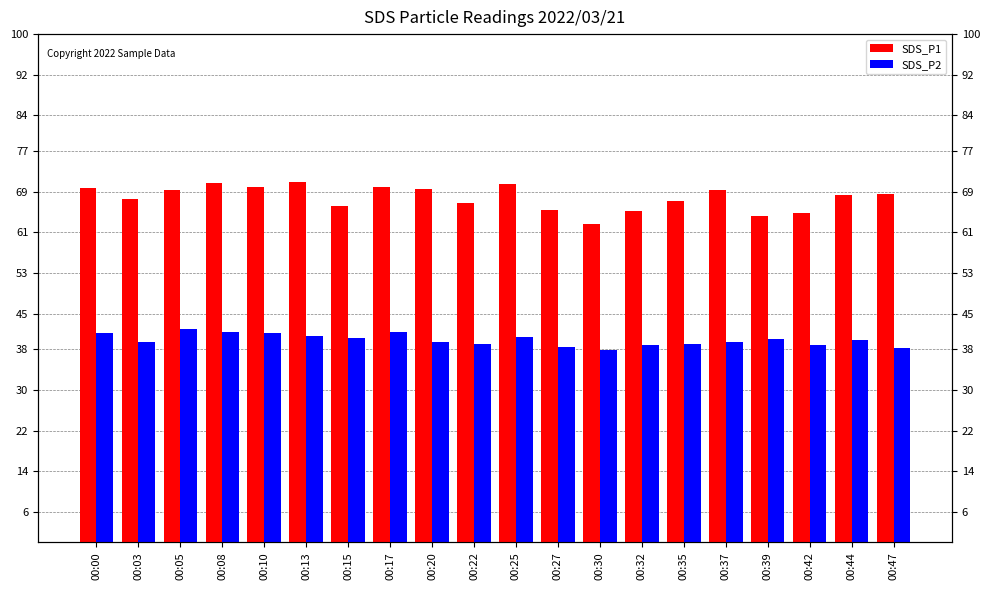

Is the value of SDS_P2 at 00:35 greater than the value of SDS_P1 at 00:47?

No